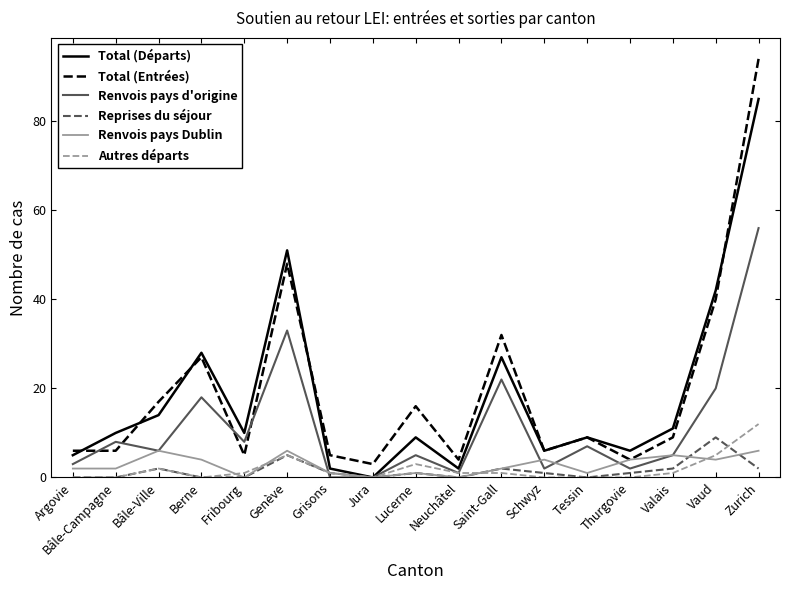

What is the minimum value for Total (Entrées)?

3